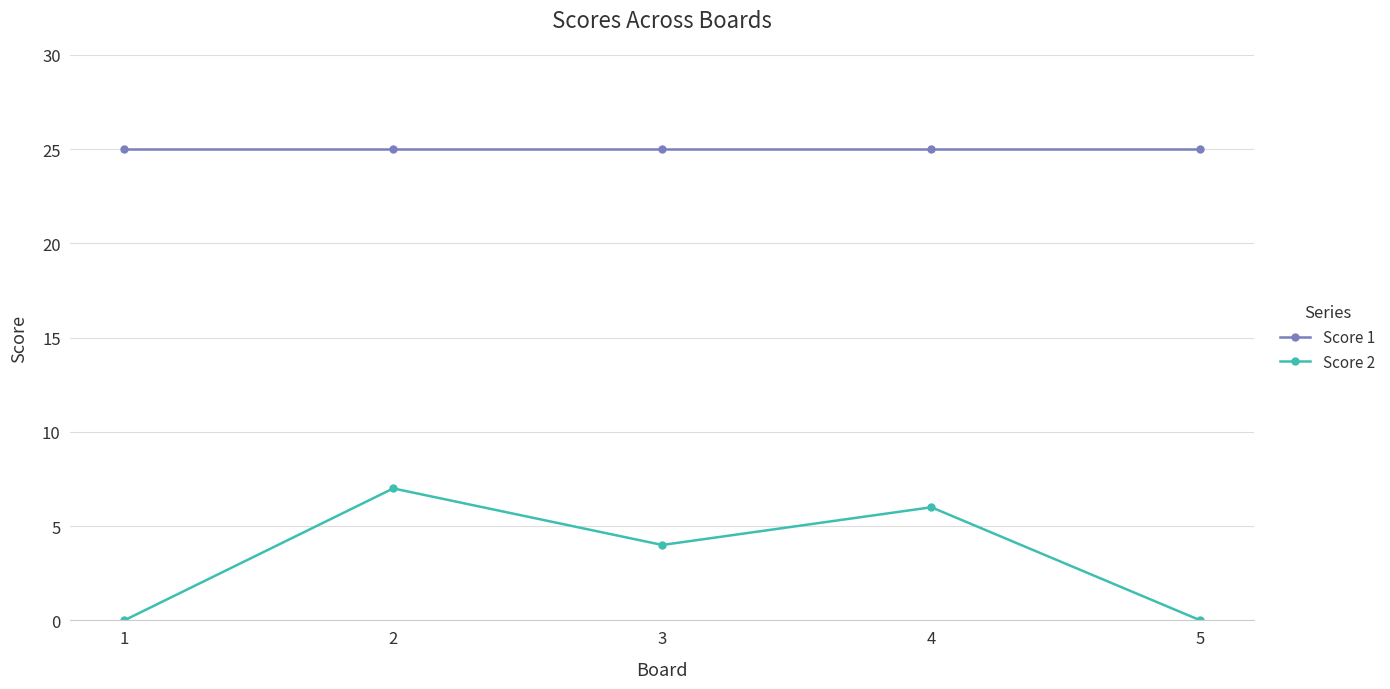

Is it true that Score 2 equals 7 at 3?

False